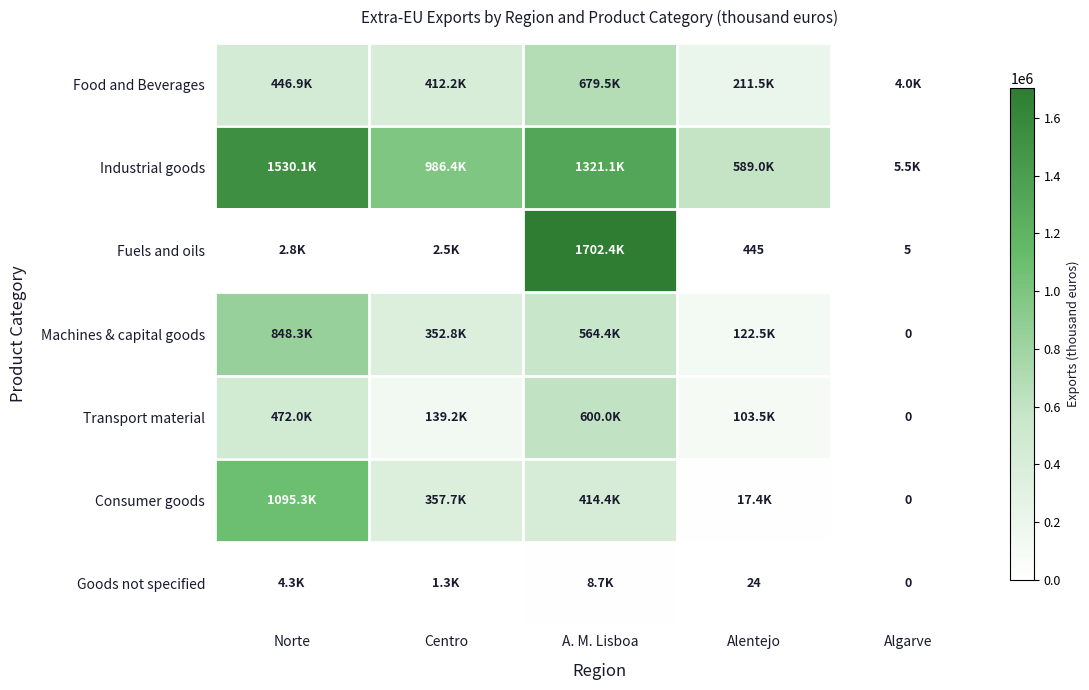

What is the difference between the highest and lowest values at Alentejo?

588996.0